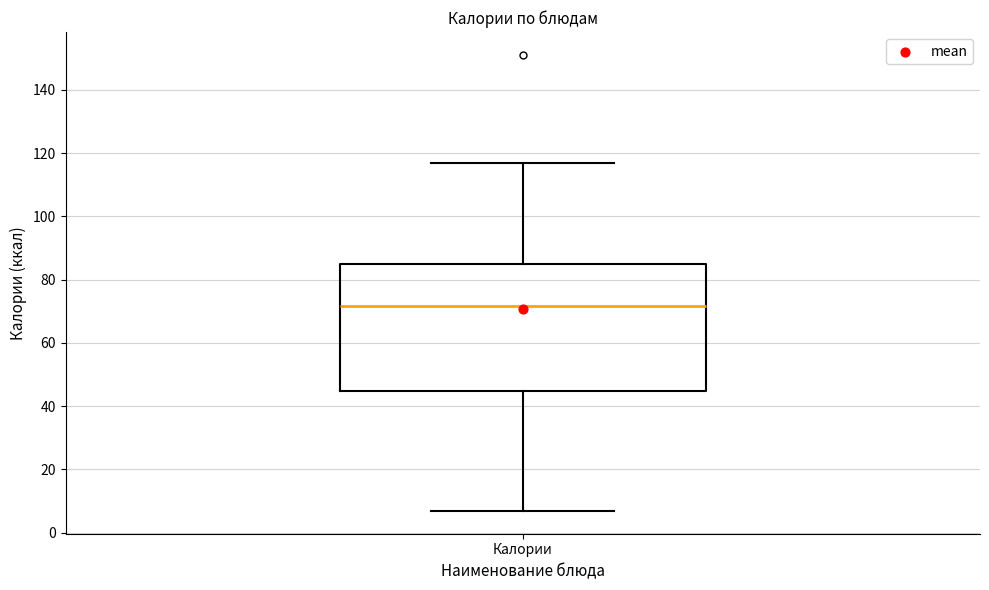

Transcribe this box plot: give where the median line is, the range the box spans, and where the two whiskers end, as read against the y-axis. The values are not printed on the chart, so give them approximately, as read against the axis.

median 72, box 44 to 86, whiskers 6 to 118